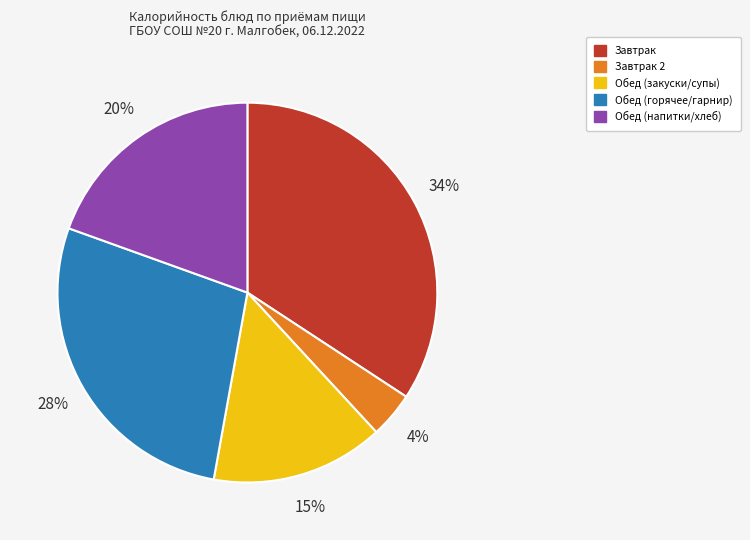

Is there a majority slice in this chart?

No